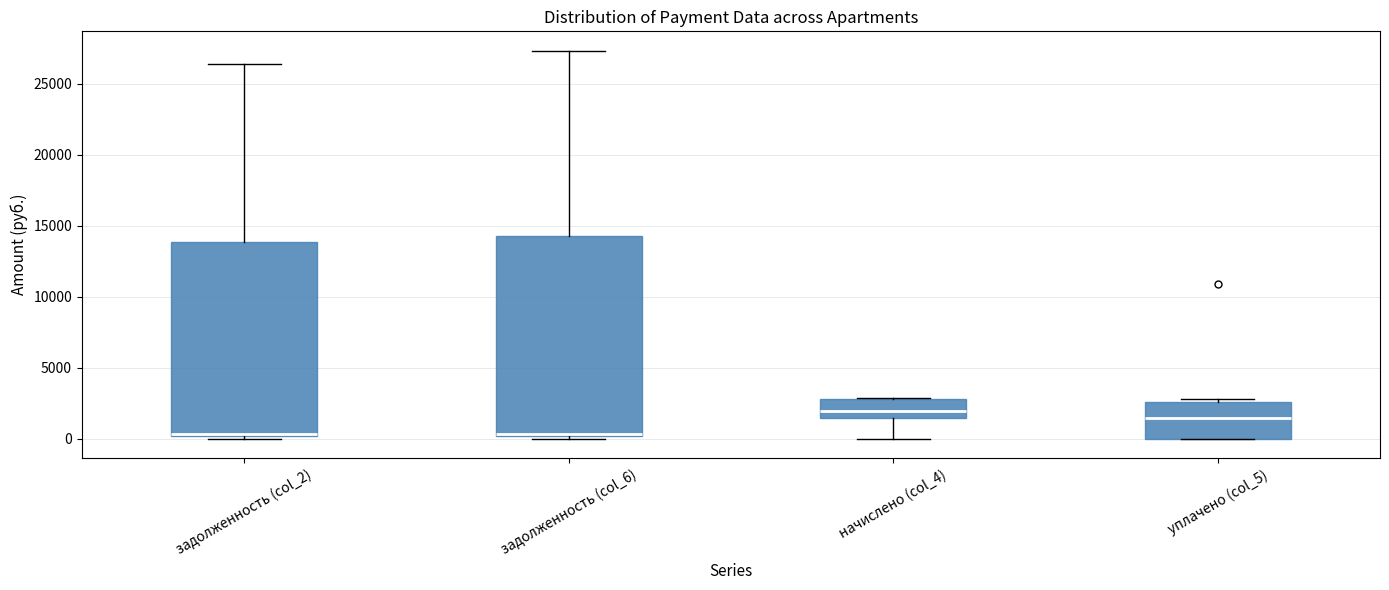

Where does the upper whisker of the box for задолженность (col_6) end on the y-axis? The values are not printed on the chart, so give them approximately, as read against the axis.

27500